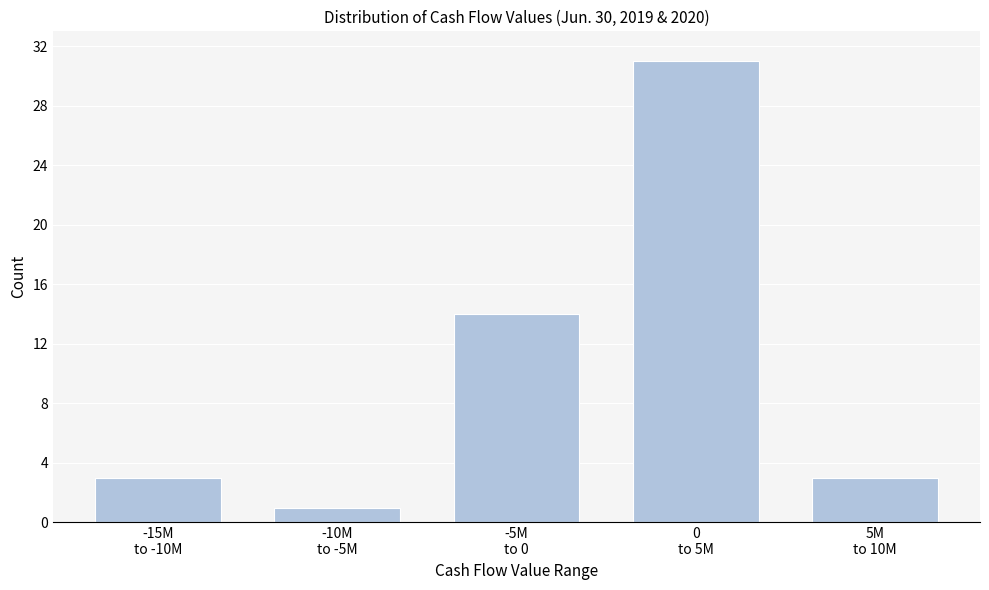

Reading left to right, extract all data points from this chart.

3	1	14	31	3